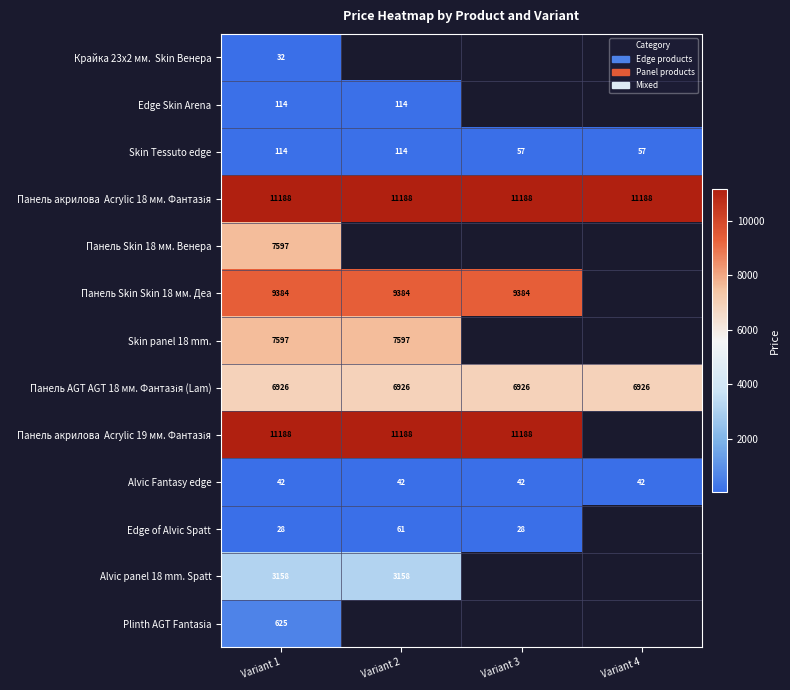

At how many categories does at least one series exceed 935?

4